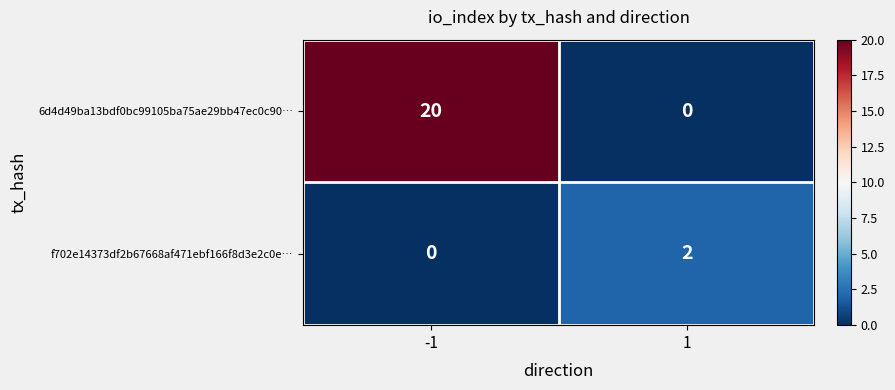

At how many categories does at least one series exceed 10?

1